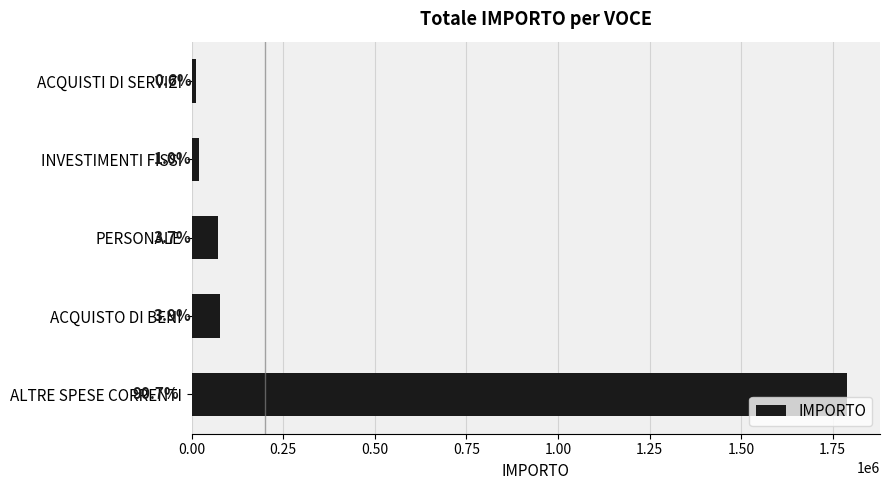

How many bars are there in total?

5